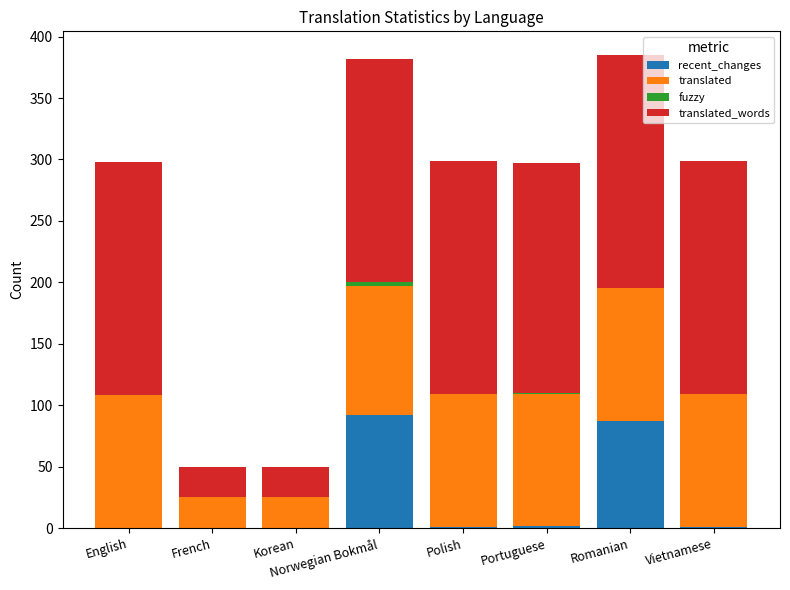

What is the highest value of the recent_changes series?

92